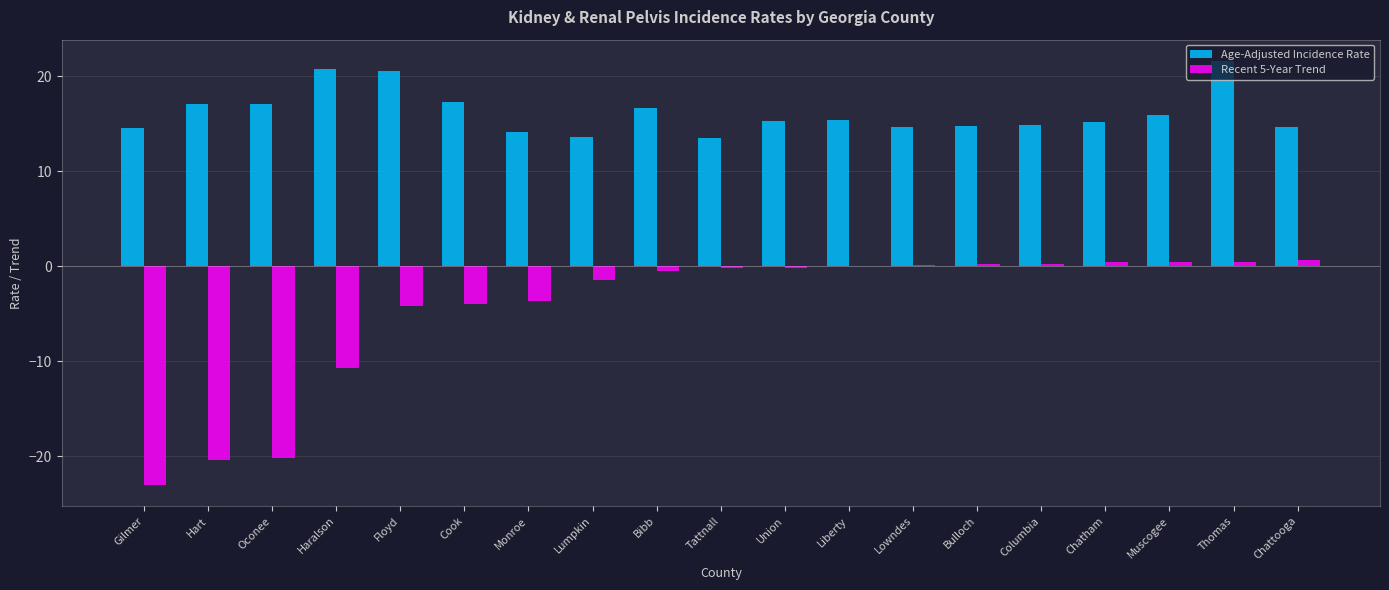

What is the greatest value displayed?

21.6